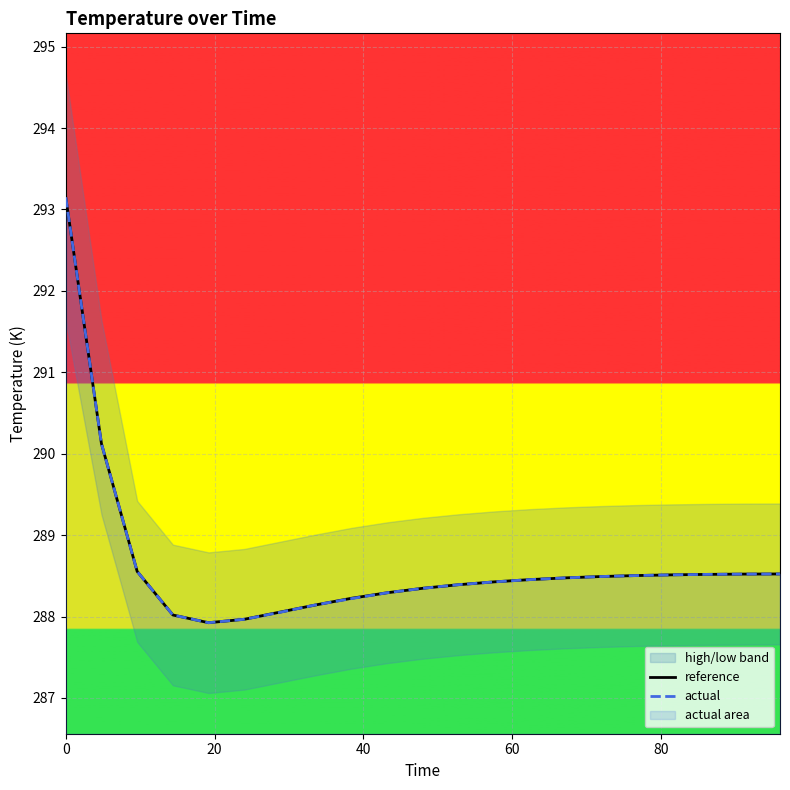

What is the highest value of the reference series?

293.1